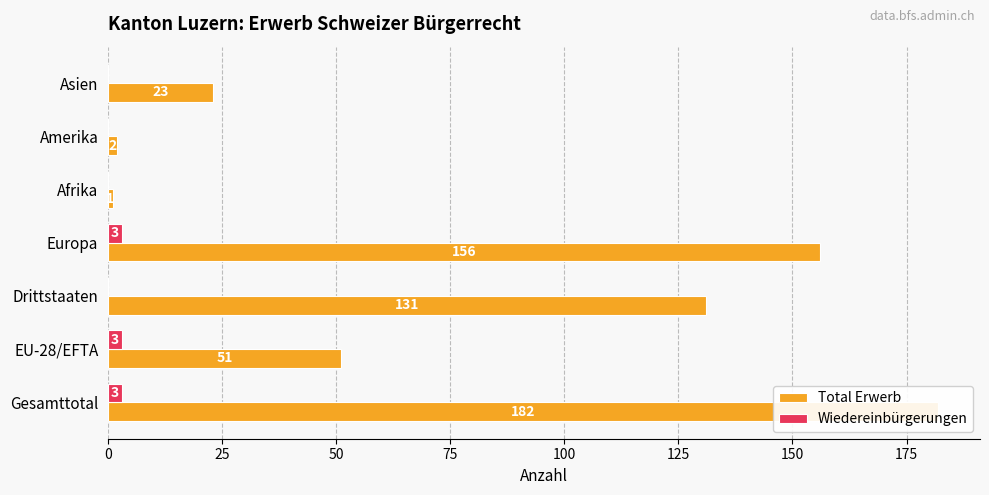

The value of Wiedereinbürgerungen at Afrika is -2. True or false?

False